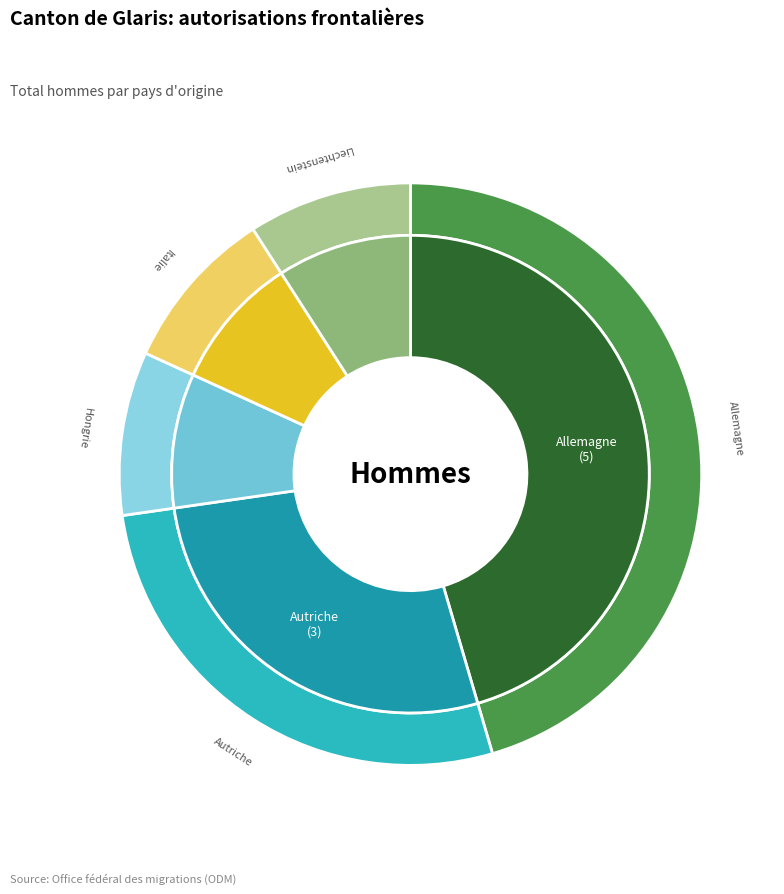

Is there a majority slice in this chart?

No